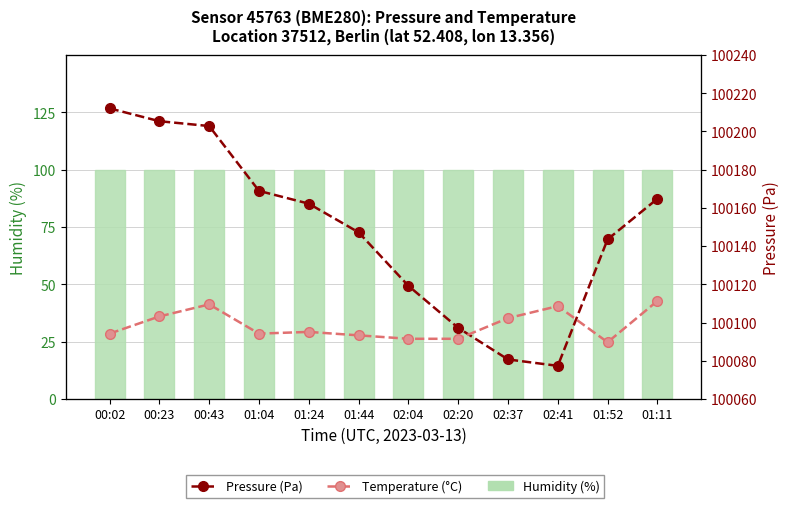

List the series in order of their peak value, highest first.

Pressure (Pa), Humidity (%), Temperature (°C)